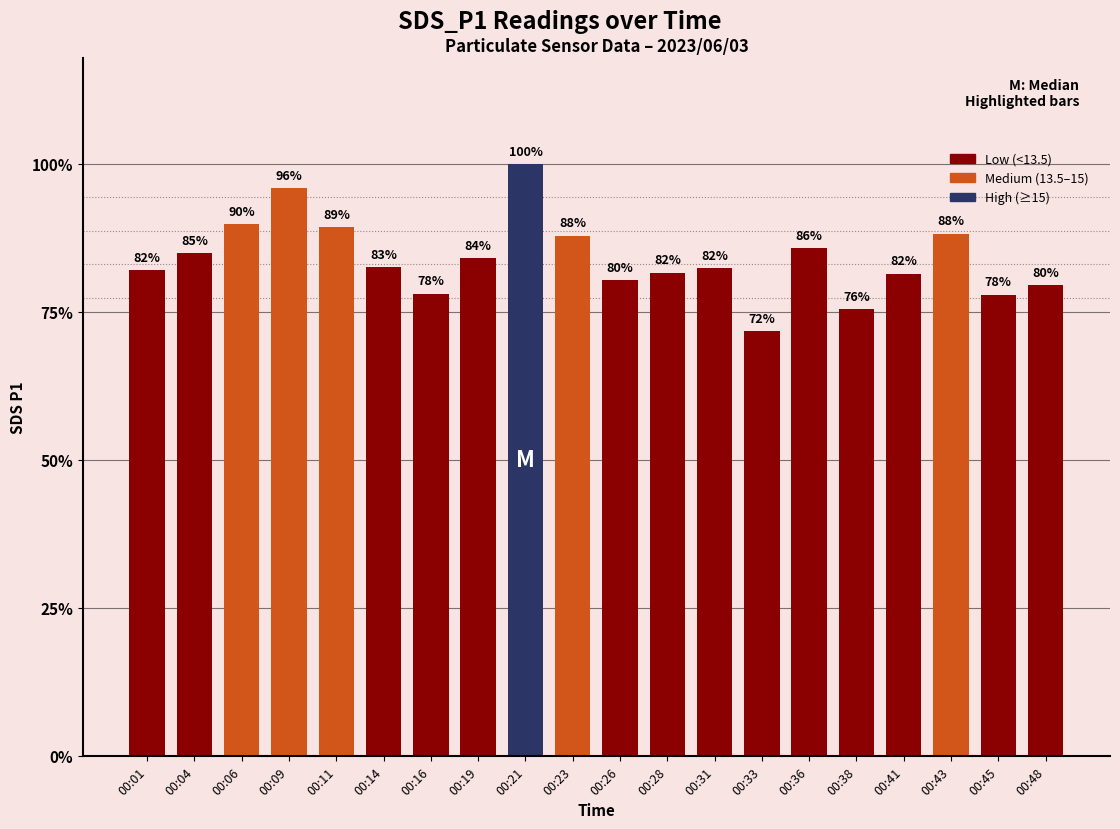

List the labels in order of value, largest first.

00:21, 00:09, 00:06, 00:11, 00:43, 00:23, 00:36, 00:04, 00:19, 00:14, 00:31, 00:01, 00:28, 00:41, 00:26, 00:48, 00:16, 00:45, 00:38, 00:33